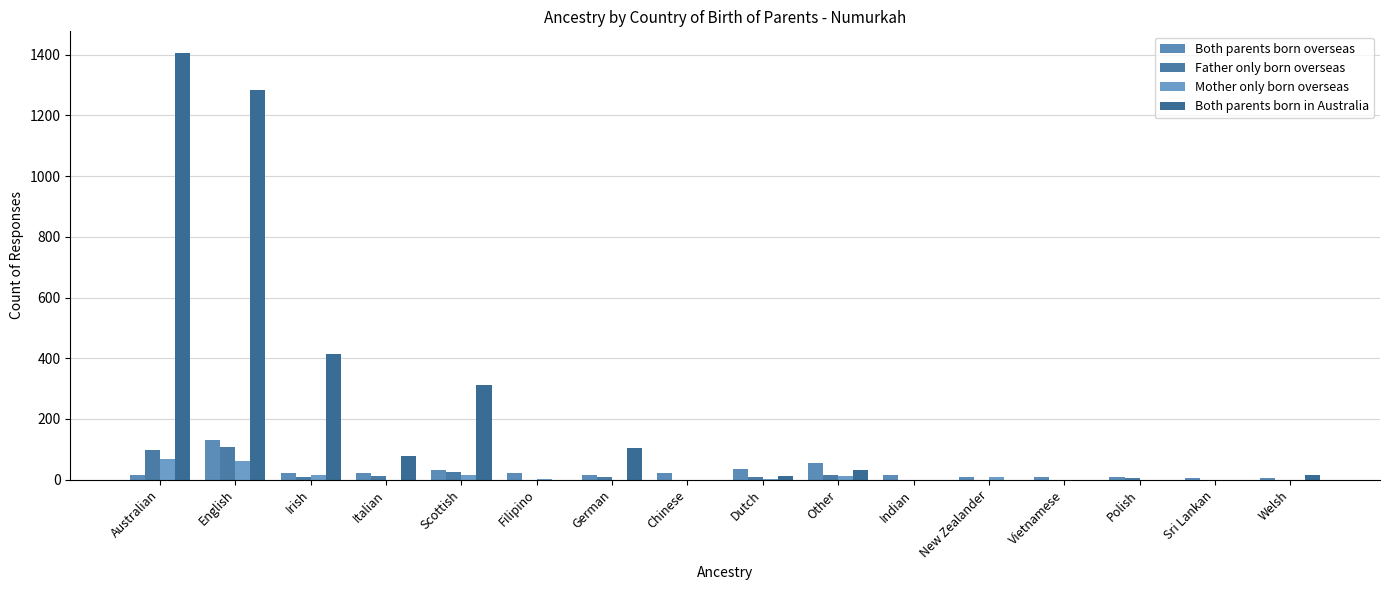

What is the value of the Both parents born overseas bar at the 12th from the left?

9